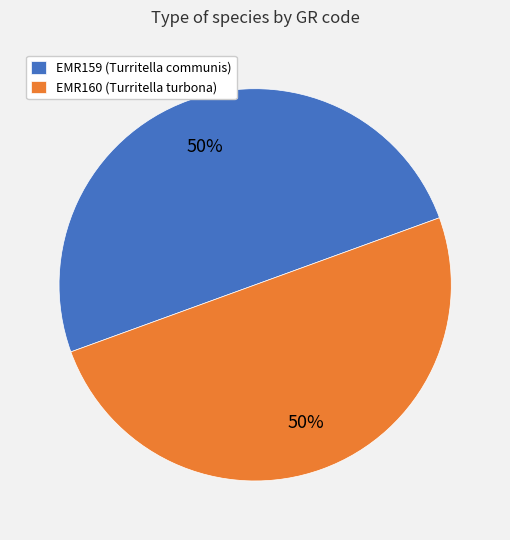

Count the number of slices in the pie.

2